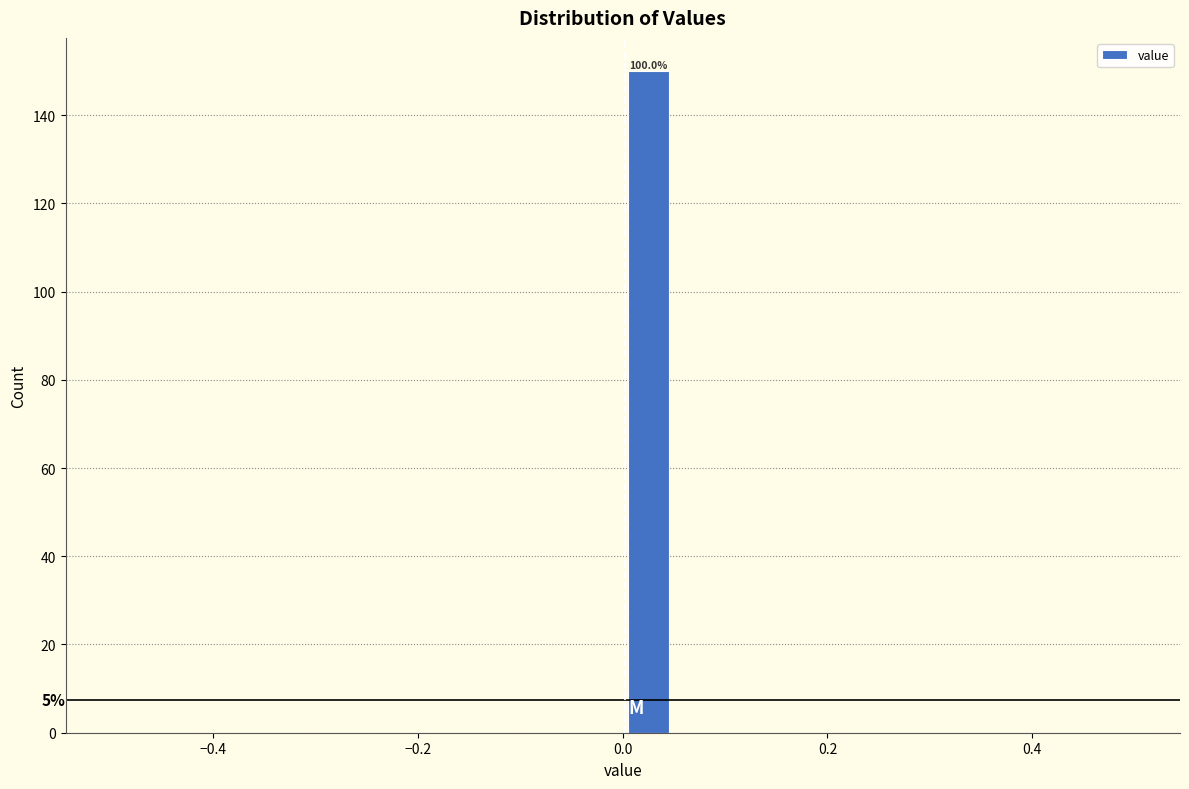

Around what value on the x-axis is the tallest bar? Give the approximate position of its centre, as read against the axis.

0.02